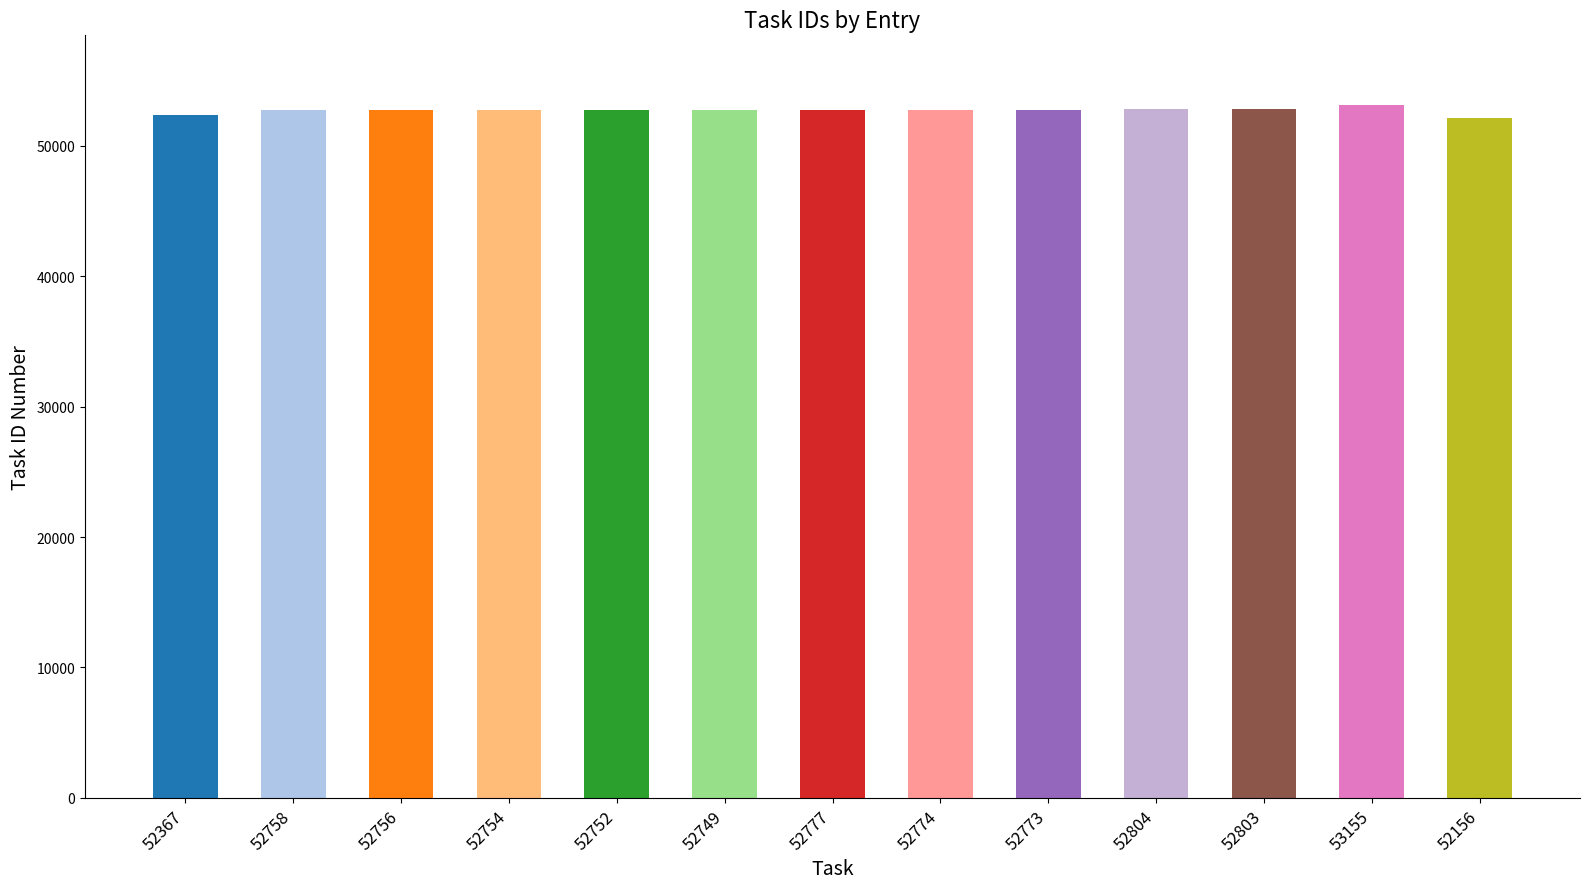

What is the label of the 12th bar from the right?

52758